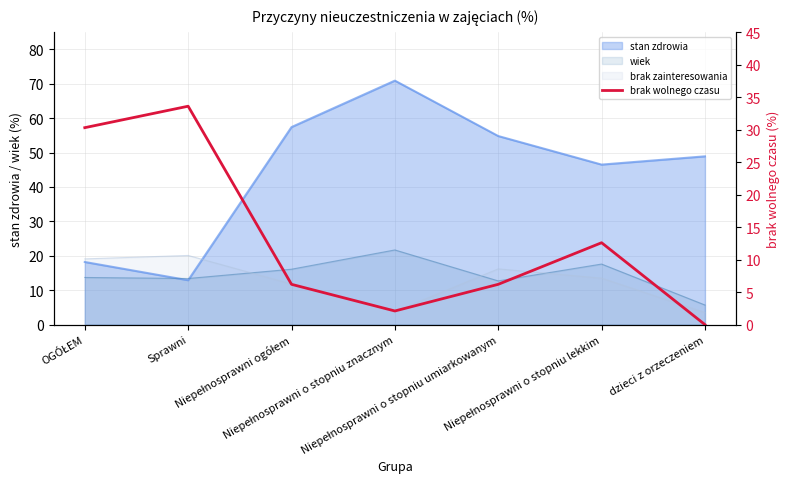

True or false: there are more than 1 points higher than both neighbors.

True